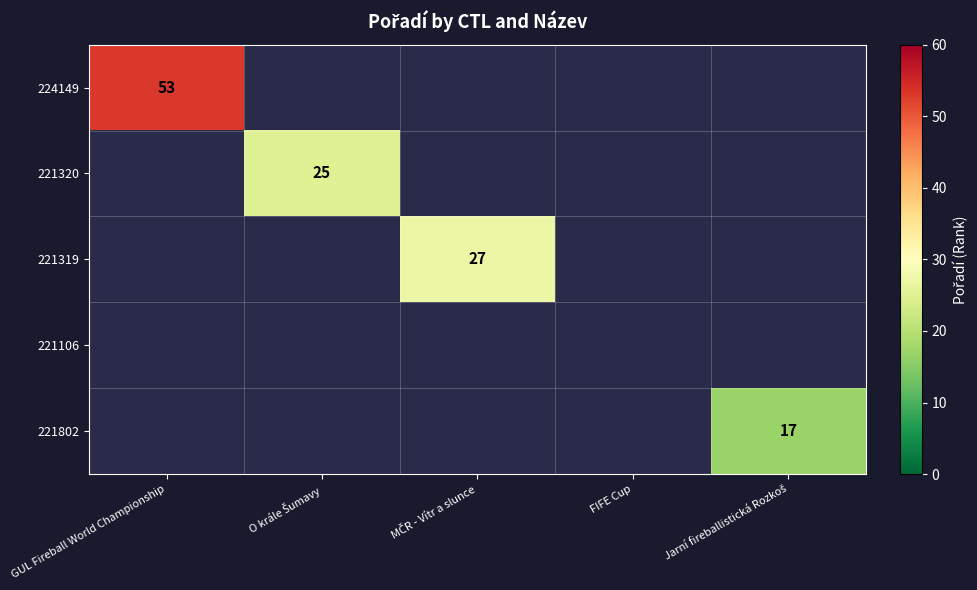

At GUL Fireball World Championship, list the series in order from largest to smallest.

224149, 221320, 221319, 221106, 221802